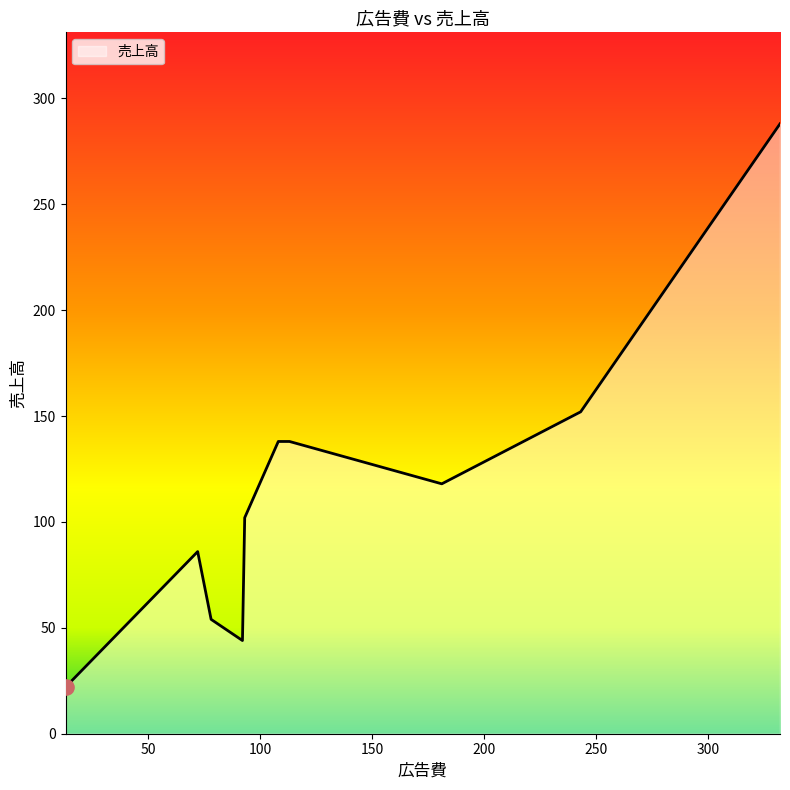

What is the difference between the maximum and minimum values?

266